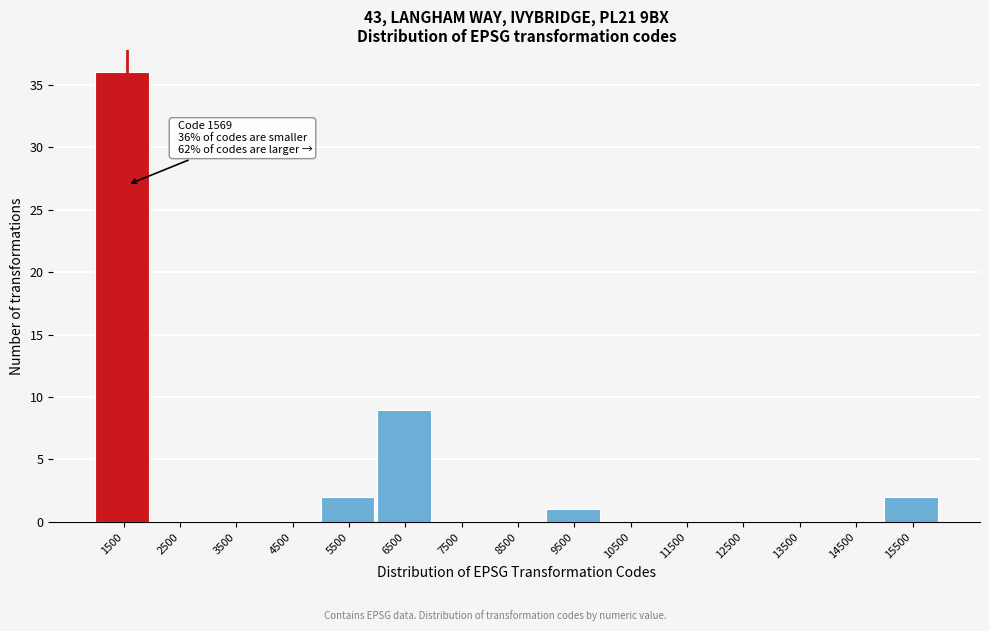

Which range on the x-axis has the tallest bar?

1000 to 2000